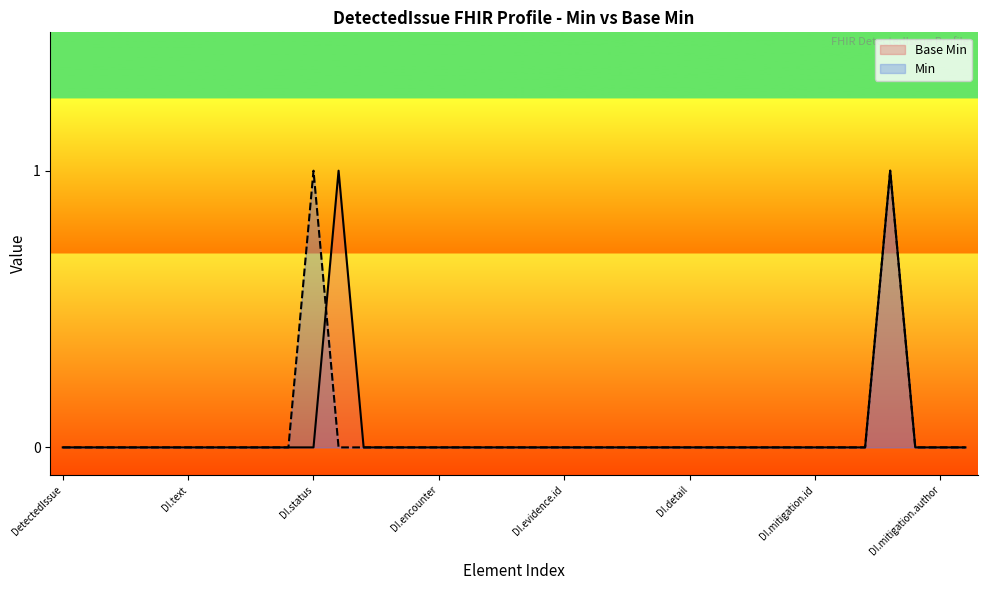

What is the maximum value shown in the chart?

1